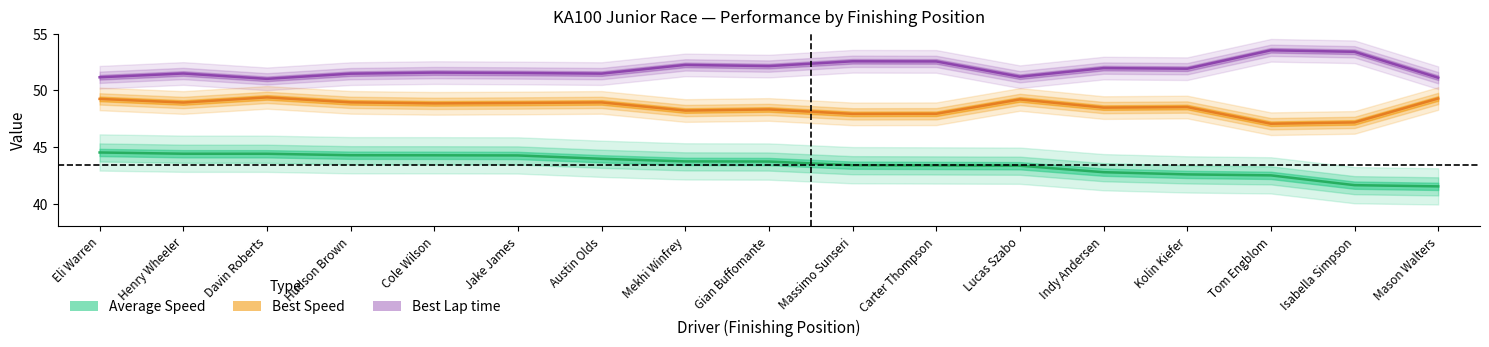

Which category has the highest value in the Best Lap time series?

Tom Engblom